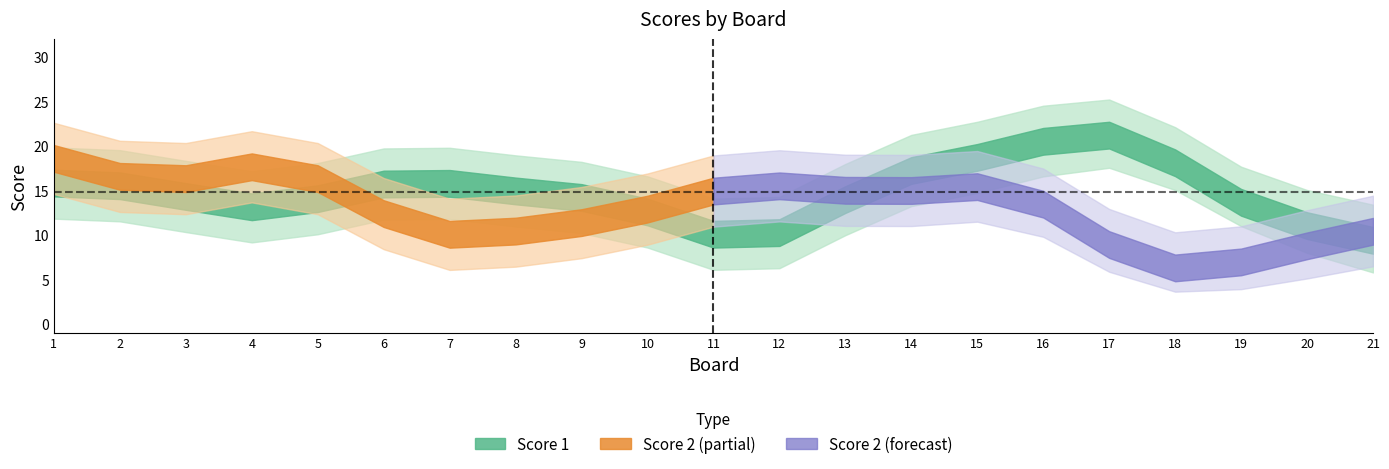

What is the total value across all series at 5?

34